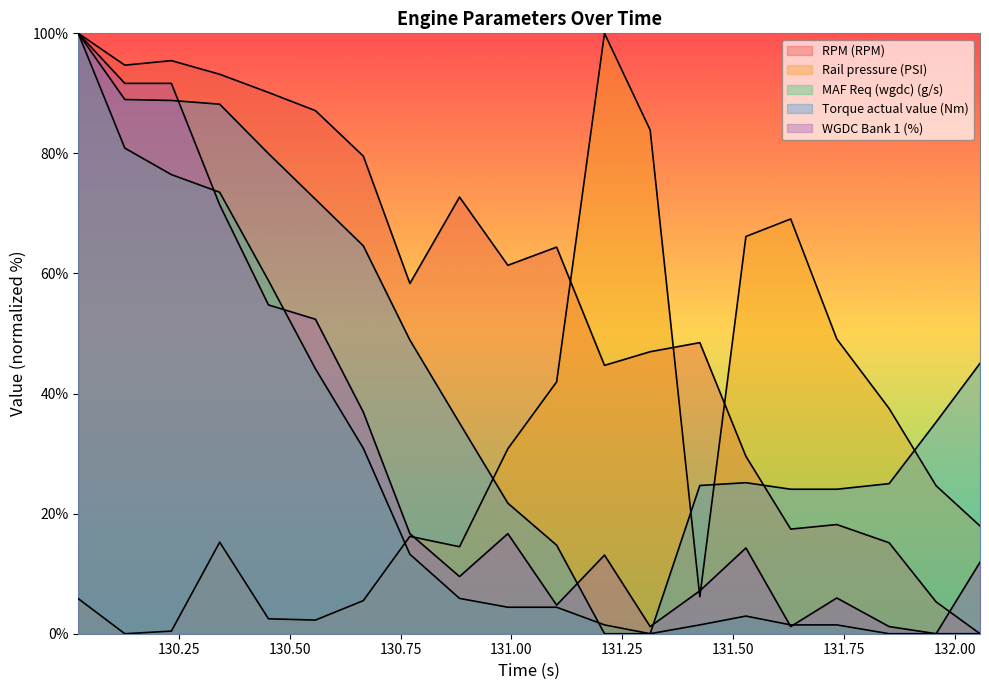

Which series has the largest range (max minus min)?

RPM (RPM)